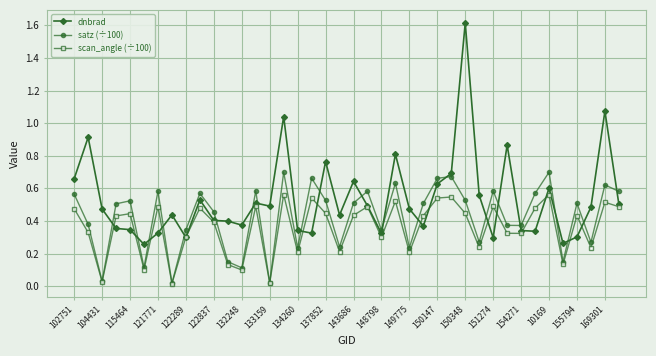

What is the maximum value shown in the chart?

1.6